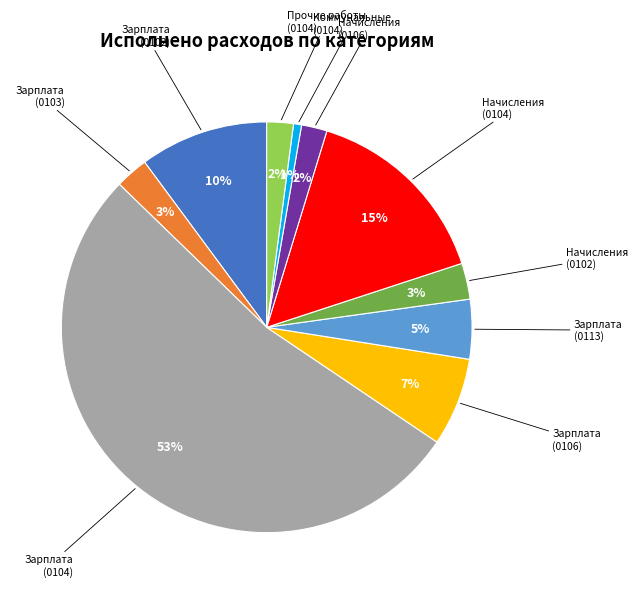

To the nearest percent, what is the average slice percentage?

10%